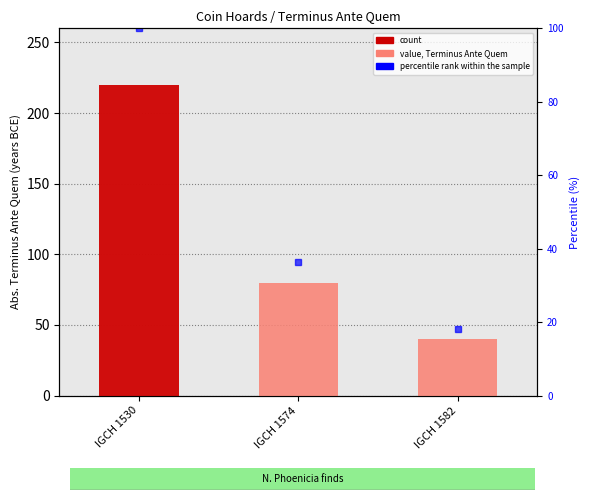

Rank the categories by value from highest to lowest.

IGCH 1530, IGCH 1574, IGCH 1582